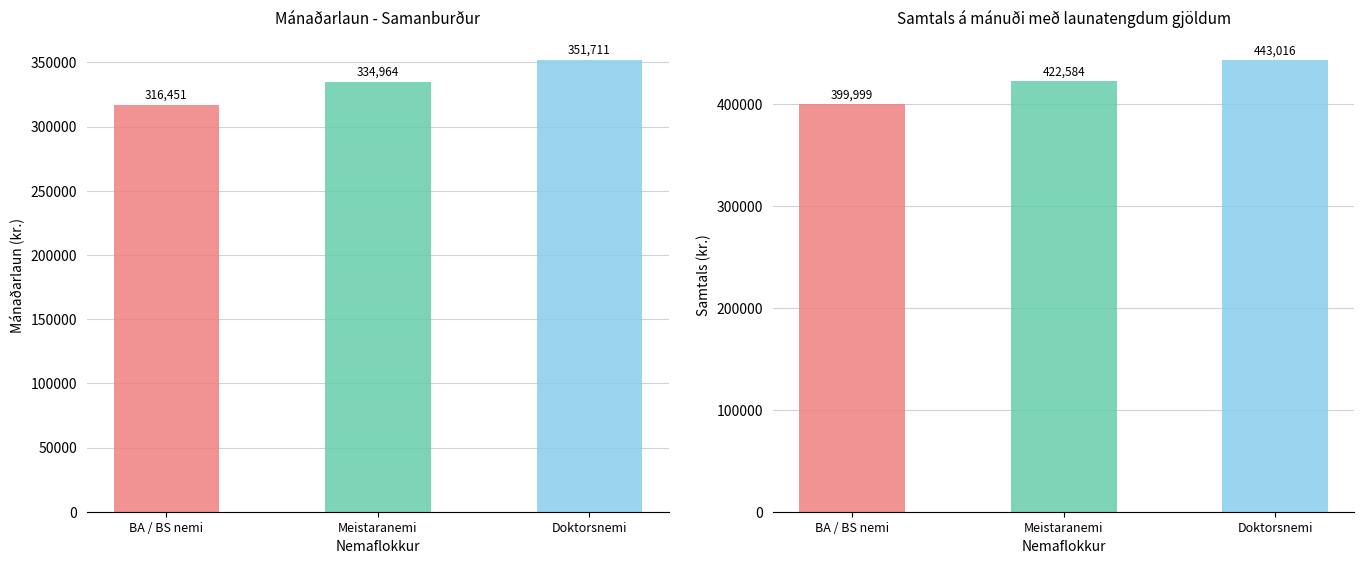

Reading right to left, transcribe all the data shown in this chart.

Mánaðarlaun: Doktorsnemi=351711.0	Meistaranemi=334964.0	BA / BS nemi=316451.0
Samtals á mánuði: Doktorsnemi=443015.8	Meistaranemi=422584.4	BA / BS nemi=399998.6